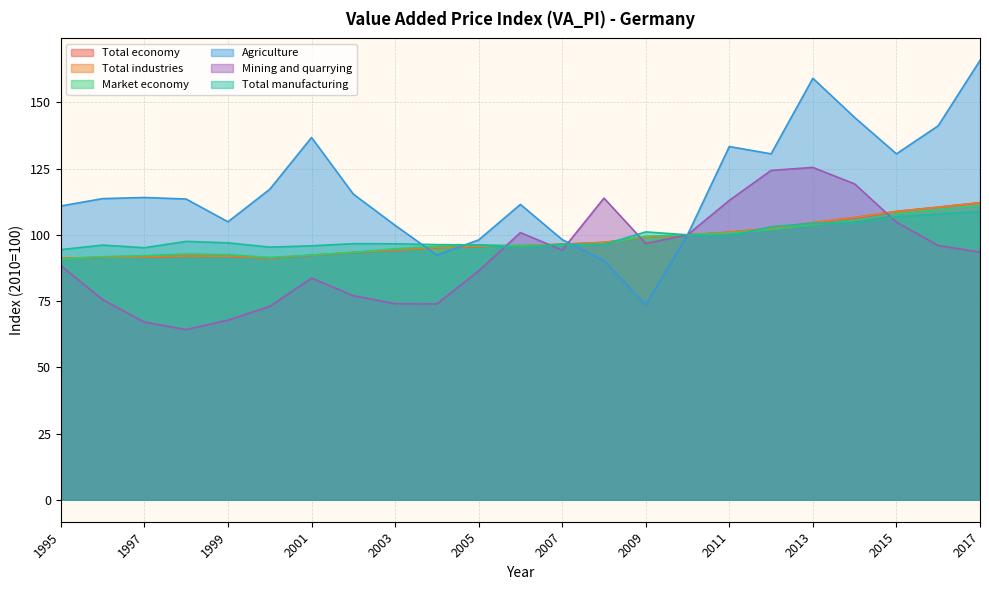

At which label does Total economy reach its peak?

2017